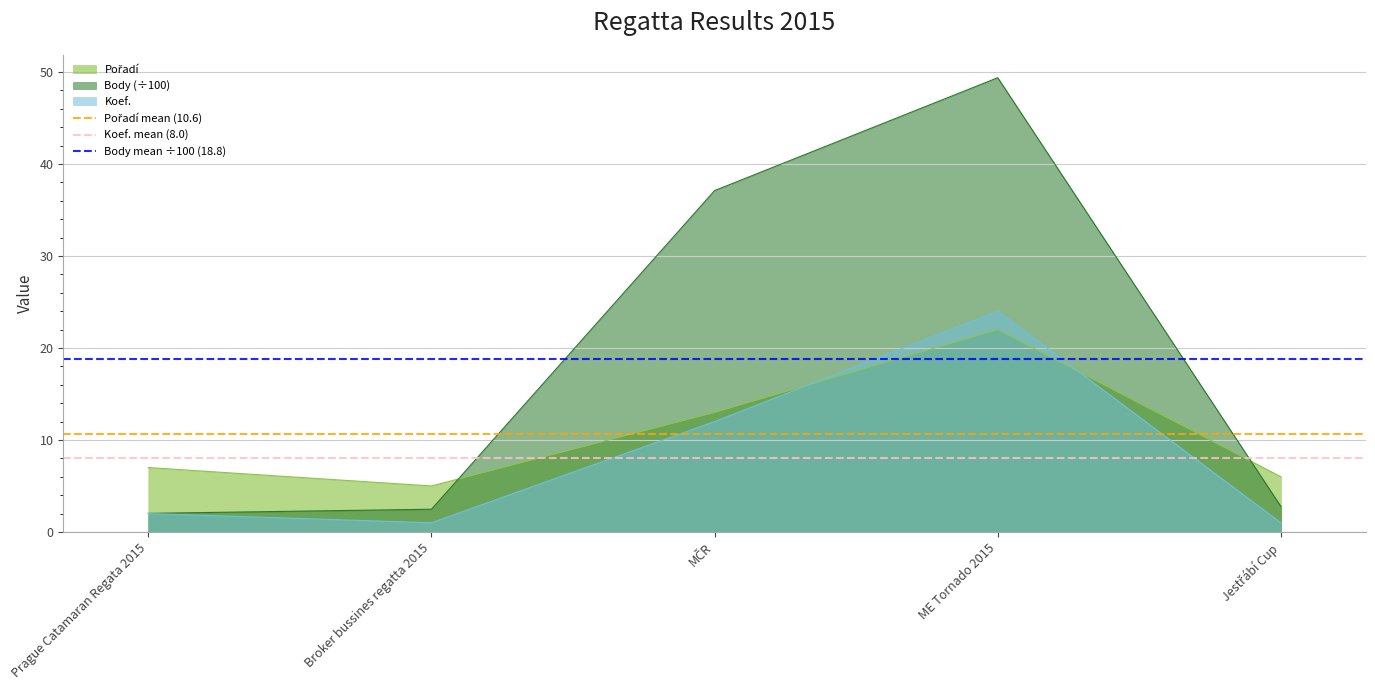

Is the value of Pořadí mean (10.6) at Prague Catamaran Regata 2015 greater than the value of Koef. mean (8.0) at Prague Catamaran Regata 2015?

Yes